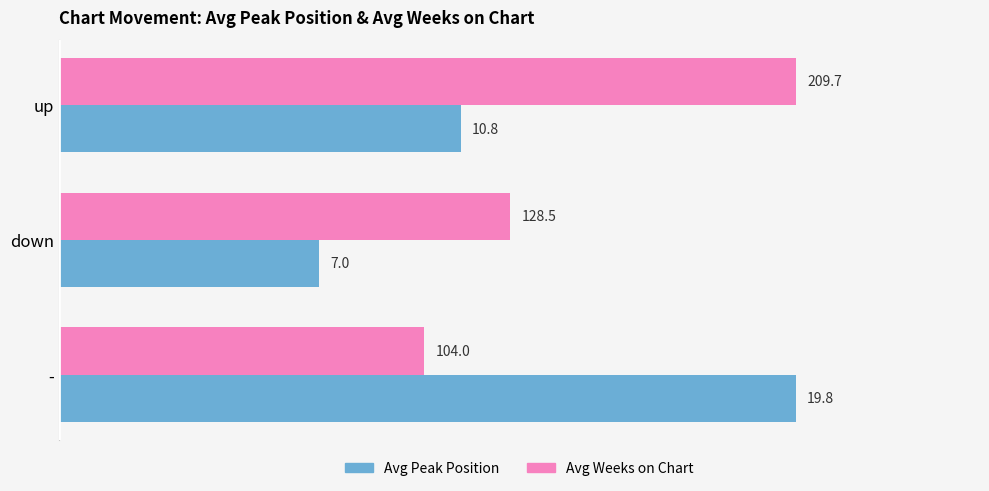

What is the minimum value shown in the chart?

7.0